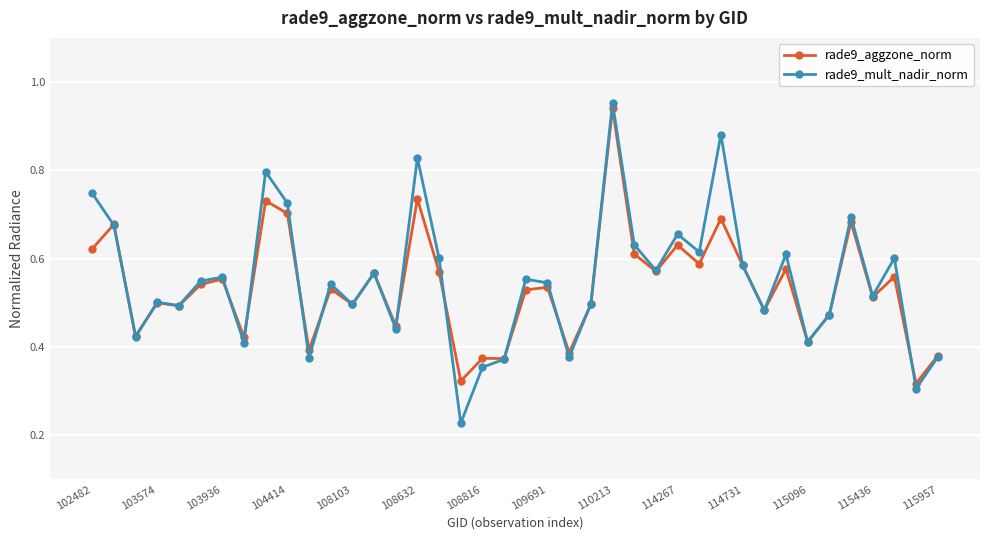

Which series has the largest range (max minus min)?

rade9_mult_nadir_norm